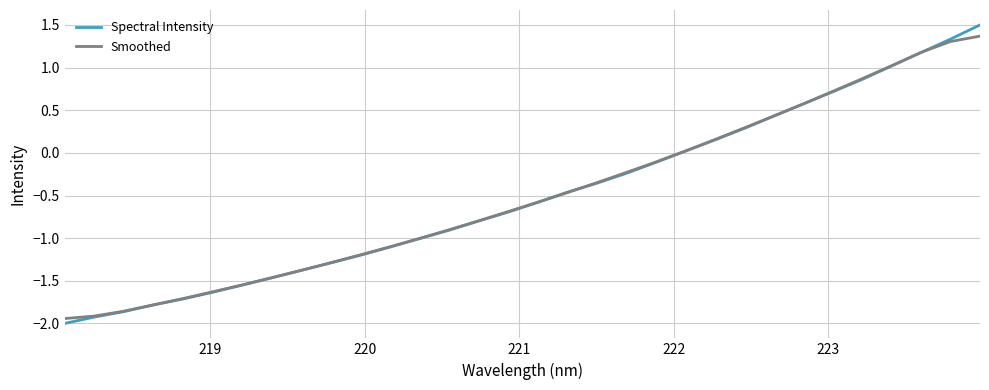

Which series has the largest range (max minus min)?

Spectral Intensity